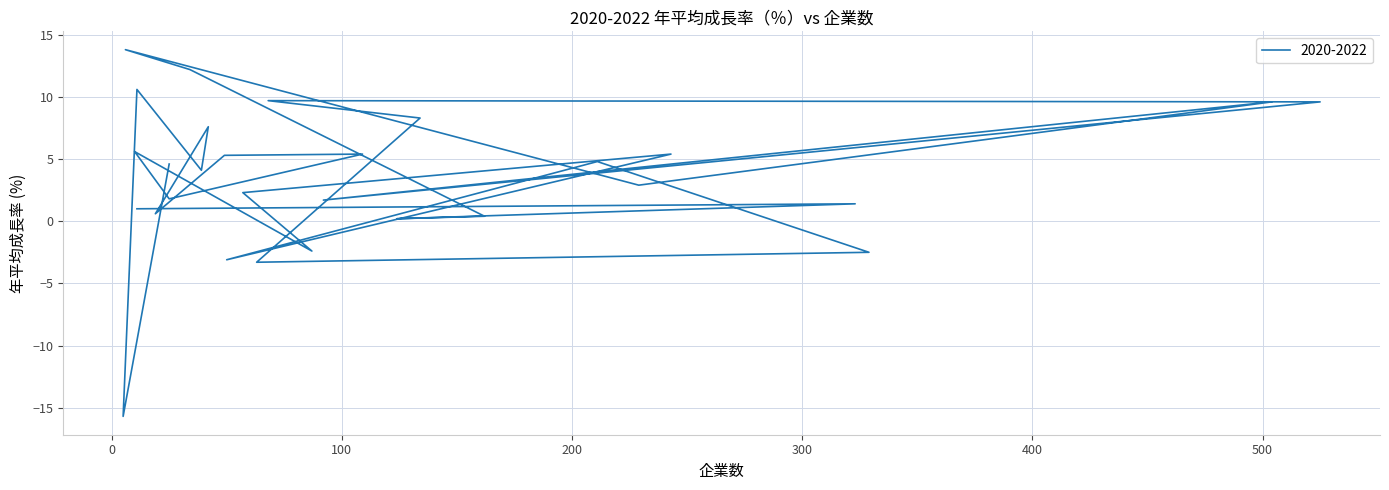

What is the label of the 12th point from the left?

134